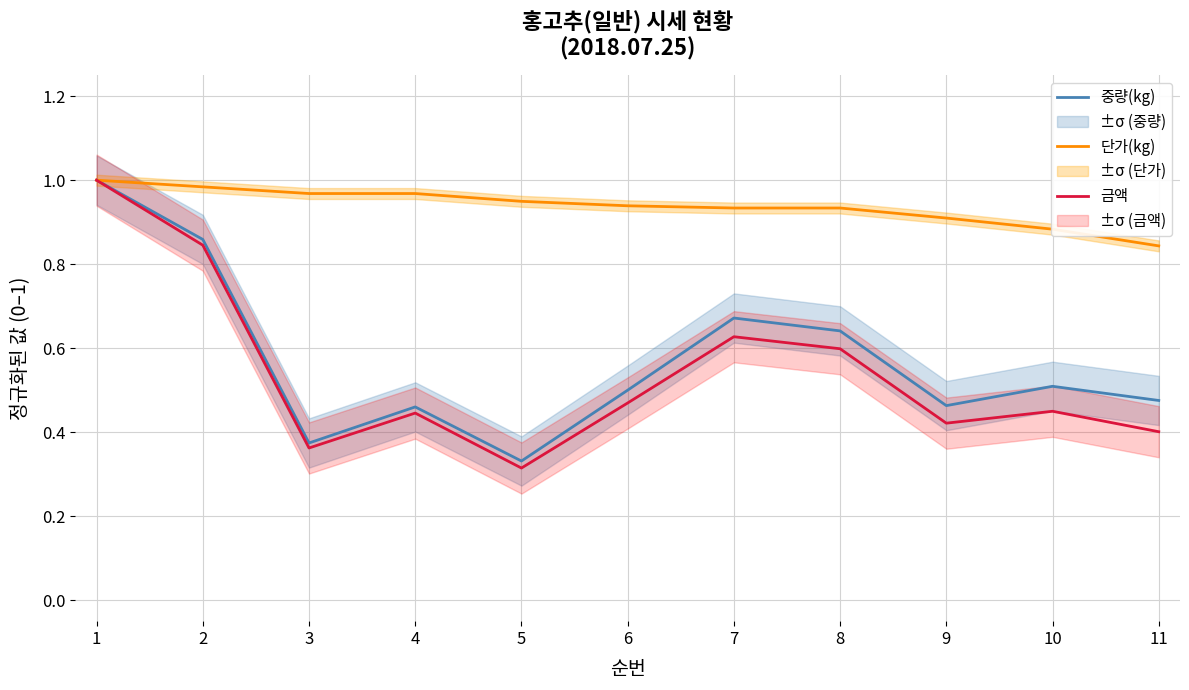

Is it true that 금액 equals 0.7 at 4?

False